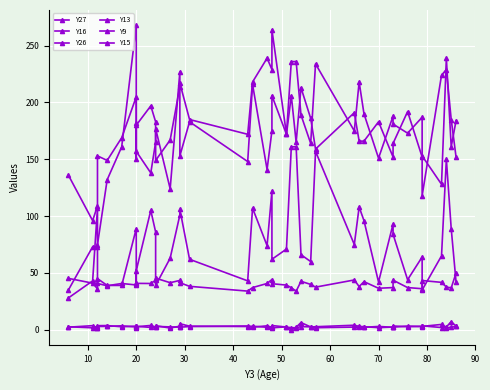

What is the smallest value displayed?

0.1